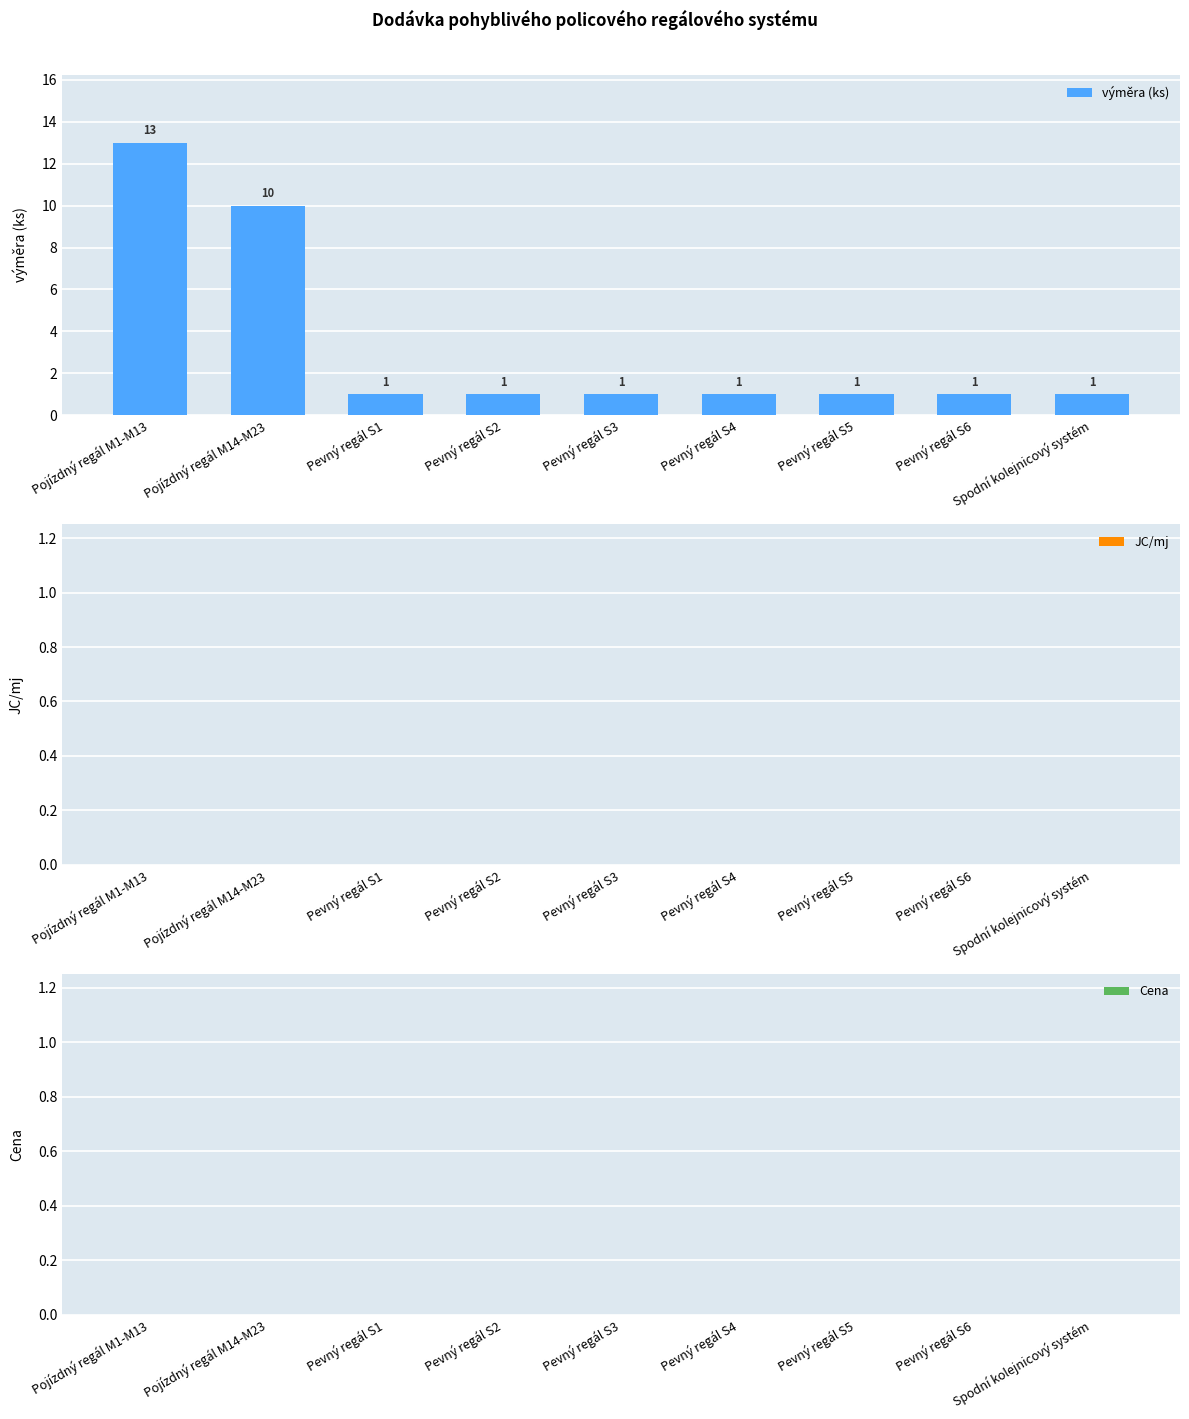

Approximately how many times larger is the value at Pevný regál S2 compared to Pevný regál S5?

1.0